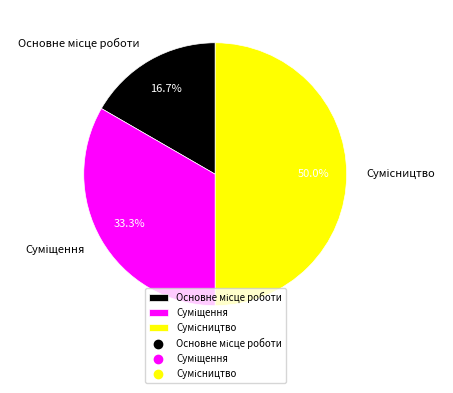

Which slice is the smallest?

Основне місце роботи